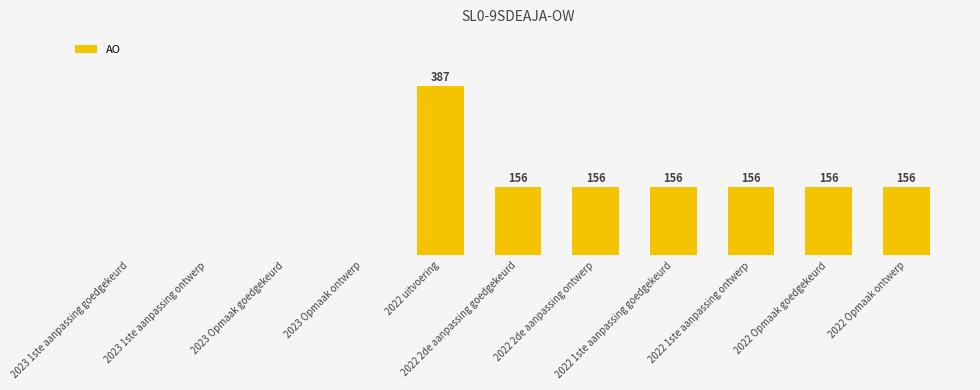

Count the values in the range 0 to 156.

10